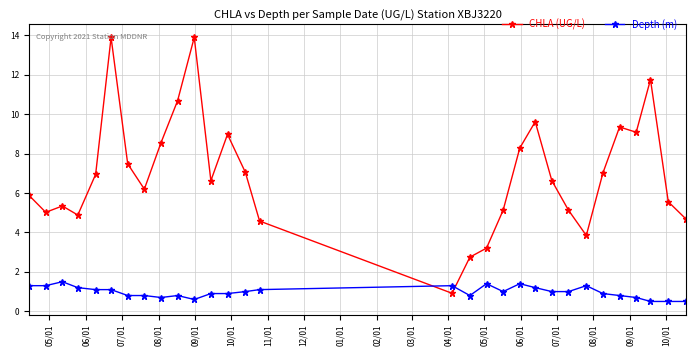

True or false: Depth (m) and CHLA (UG/L) intersect in this chart.

True